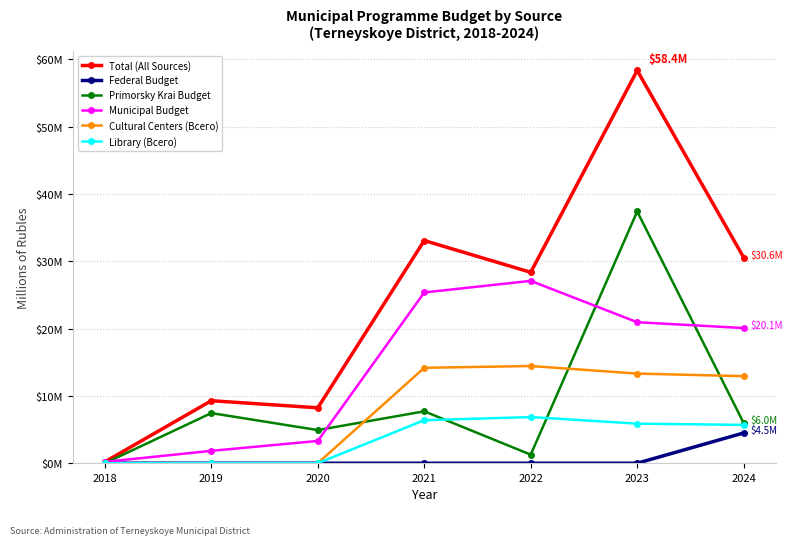

True or false: Municipal Budget has more than 0 interior local peaks.

True